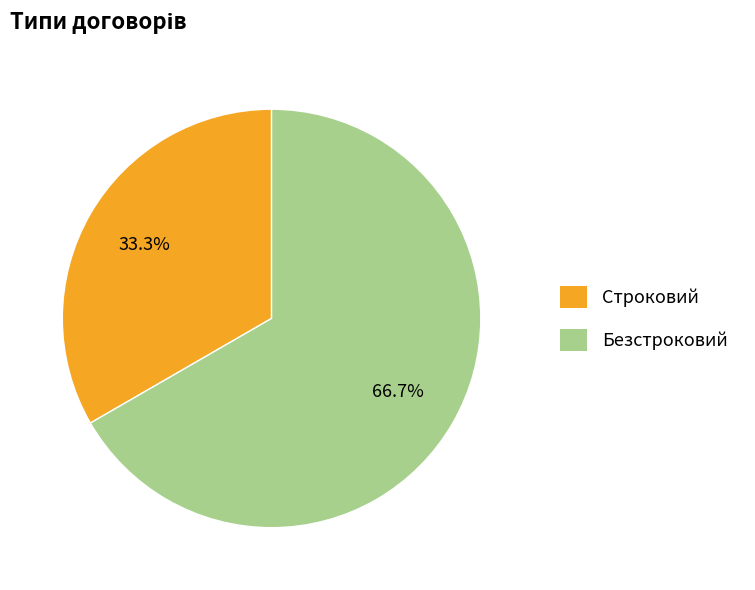

To the nearest percent, what is the combined percentage of Безстроковий and Строковий?

100%